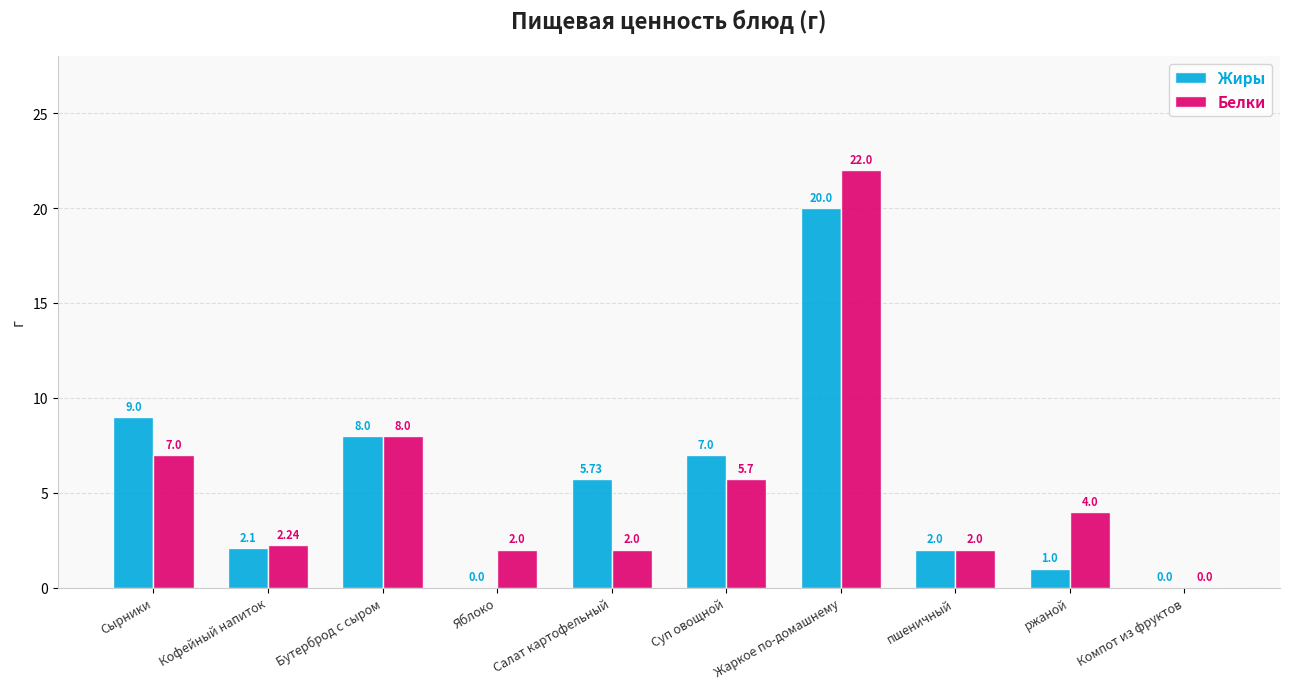

Which series changed the most between Суп овощной and Компот из фруктов?

Жиры